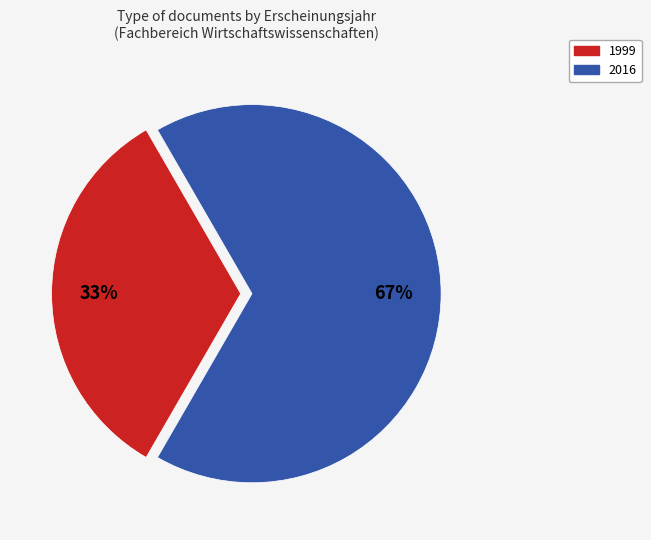

To the nearest percent, what is the average slice percentage?

50%